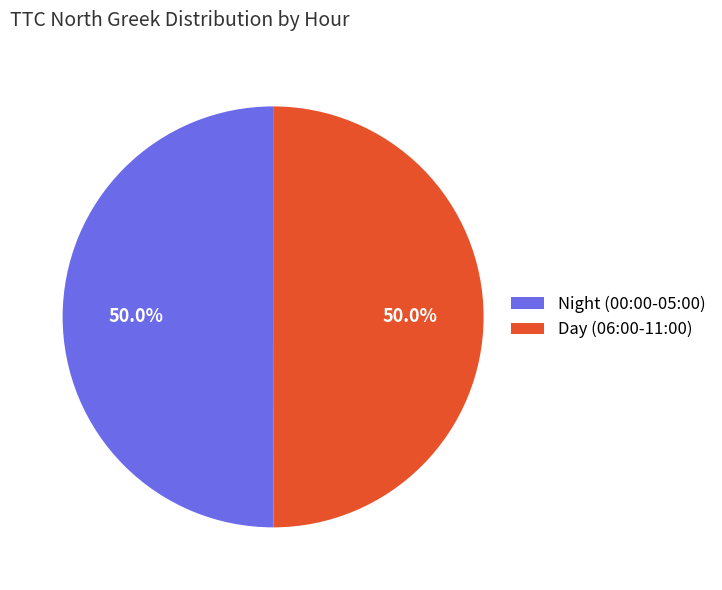

What is the ratio of the value at Day (06:00-11:00) to the value at Night (00:00-05:00)?

1.0